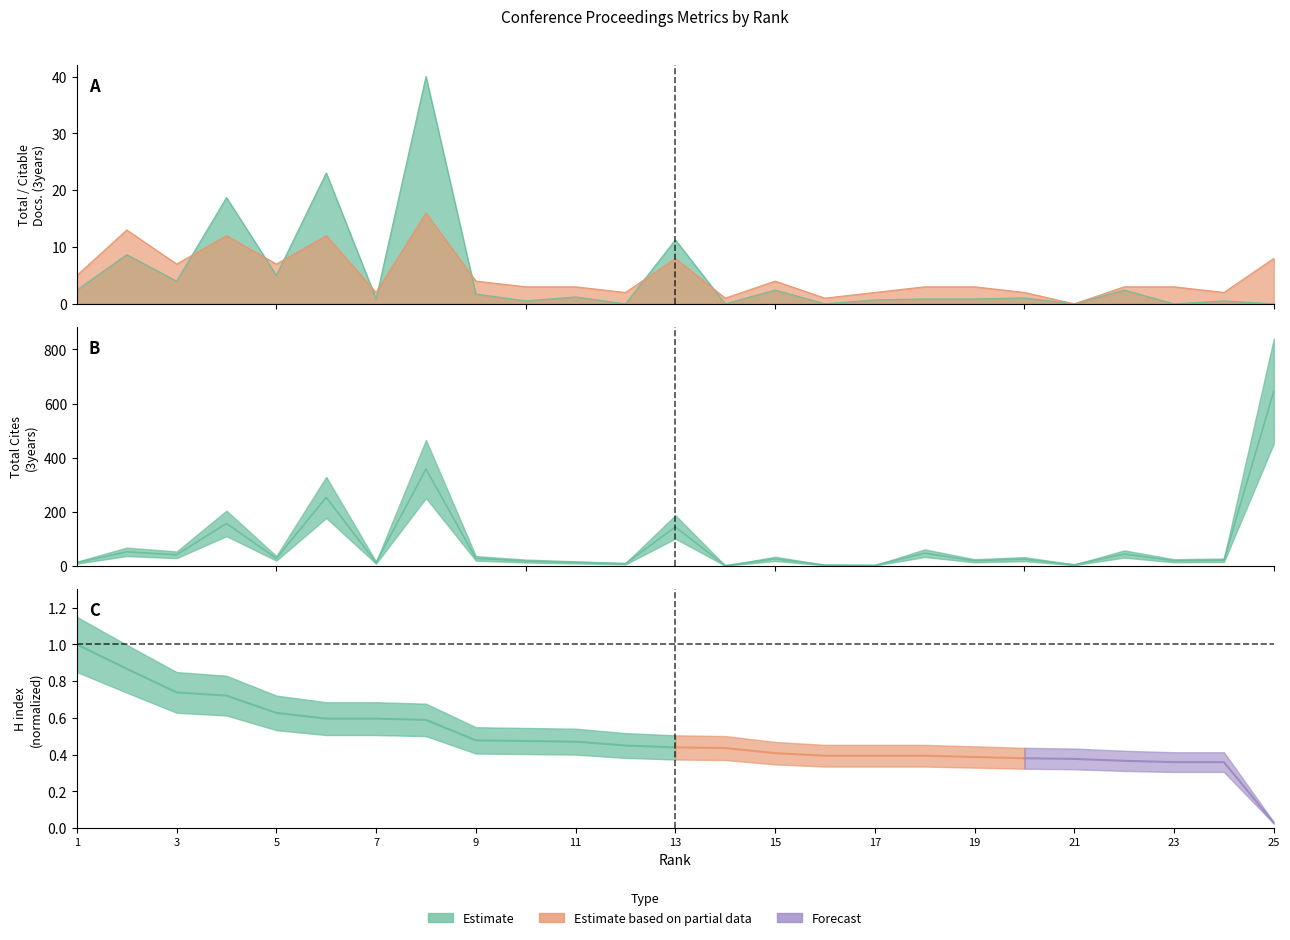

Is it true that Total Cites (3years) equals 6.7 at 21?

False